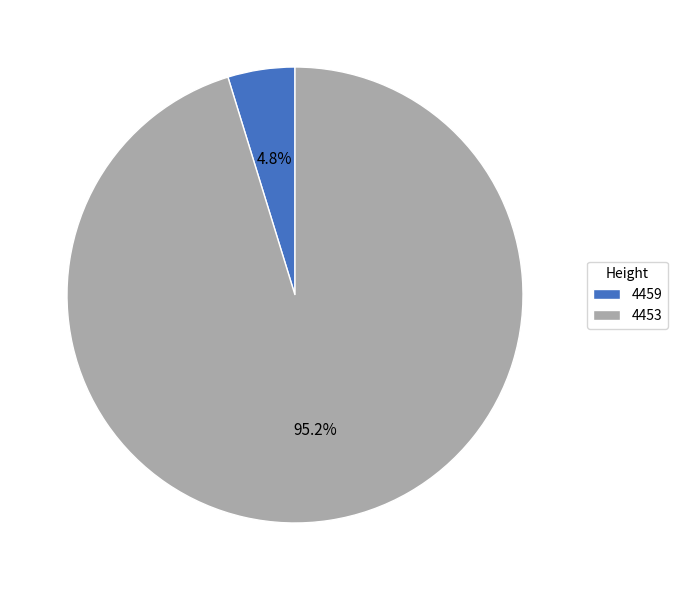

Do 4459 and 4453 together represent more than half of the pie?

Yes